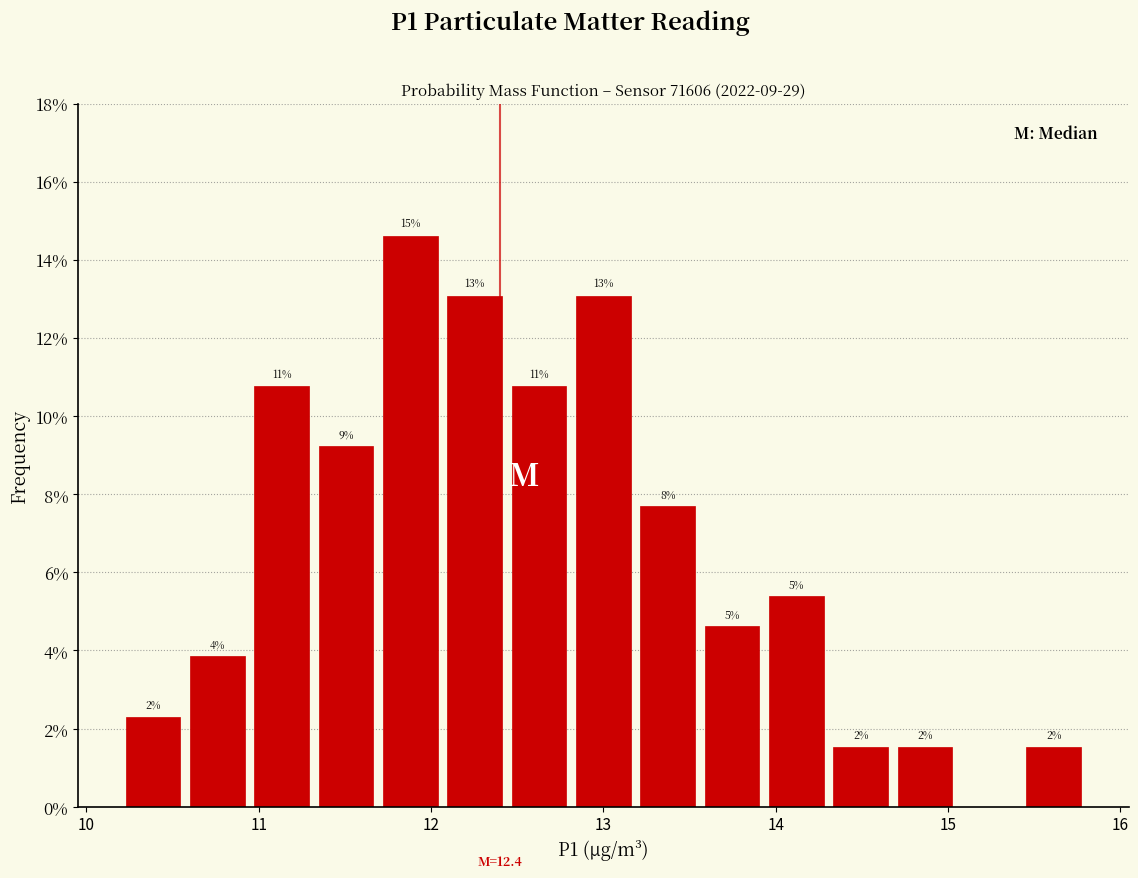

Read against the x-axis, roughly where is the centre of the tallest bar?

11.9